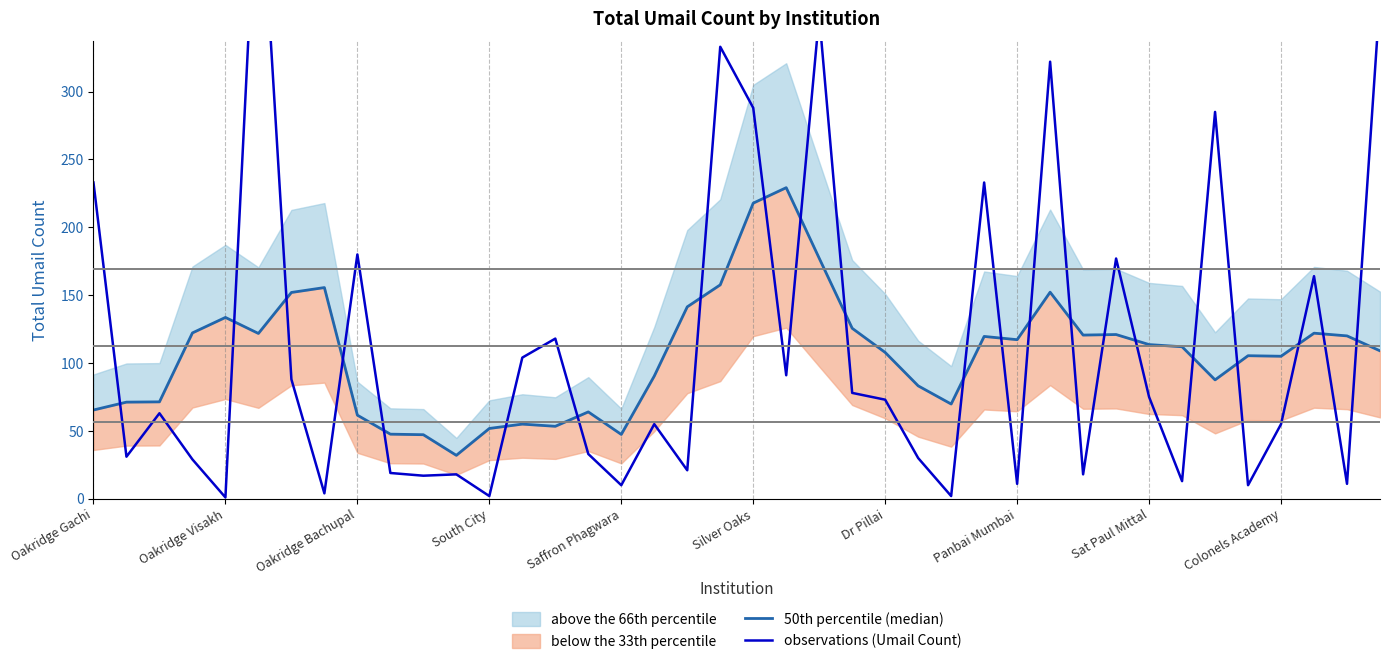

What is the difference between the maximum and second lowest values in the observations (Umail Count) series?

485.0